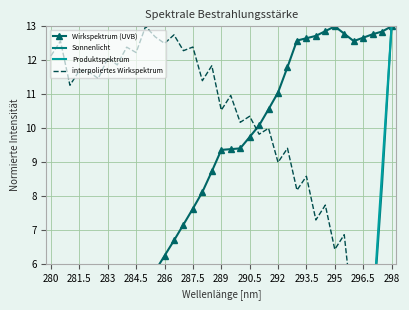

What is the sum of all Sonnenlicht values?

33.5